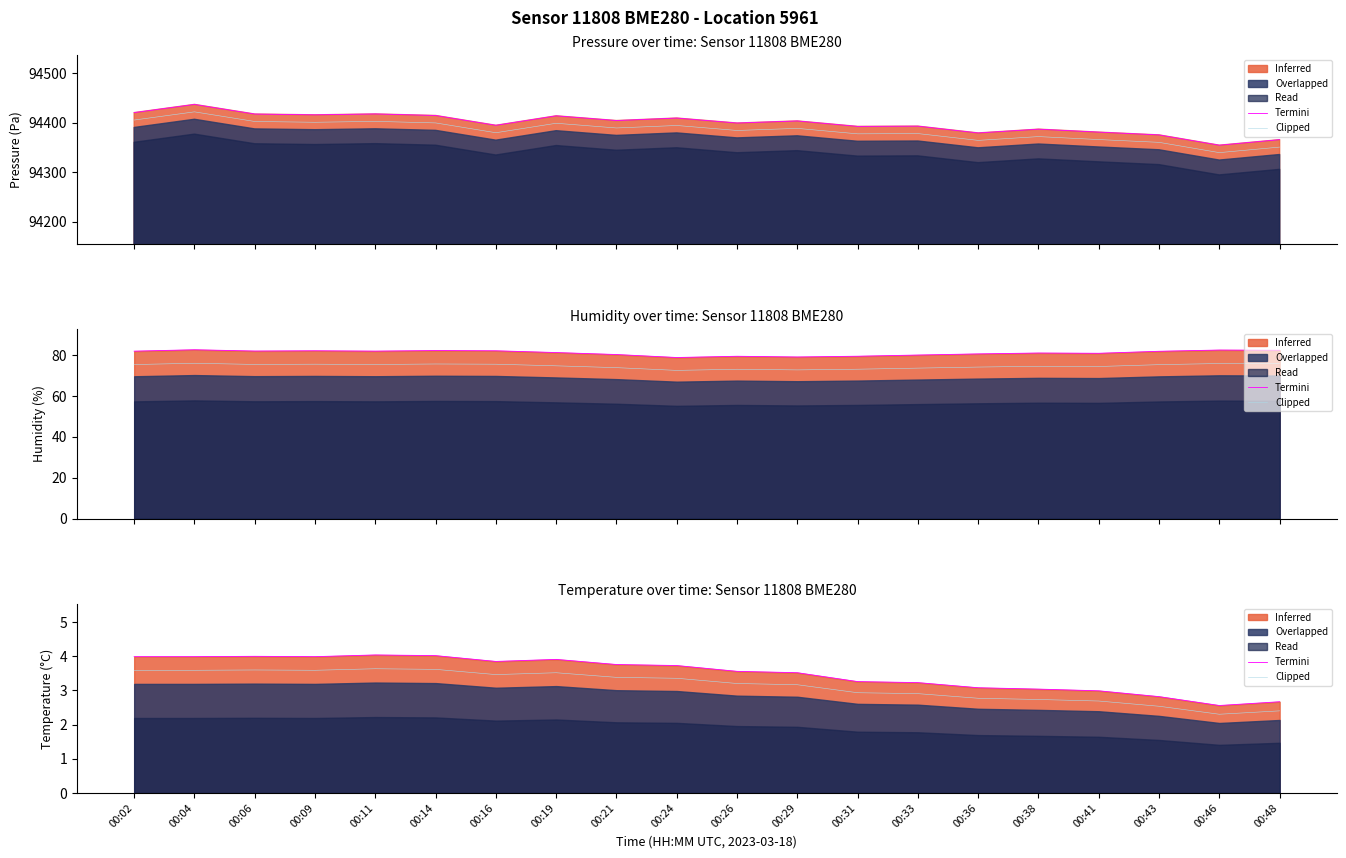

Which category has the lowest value across all series?

00:46